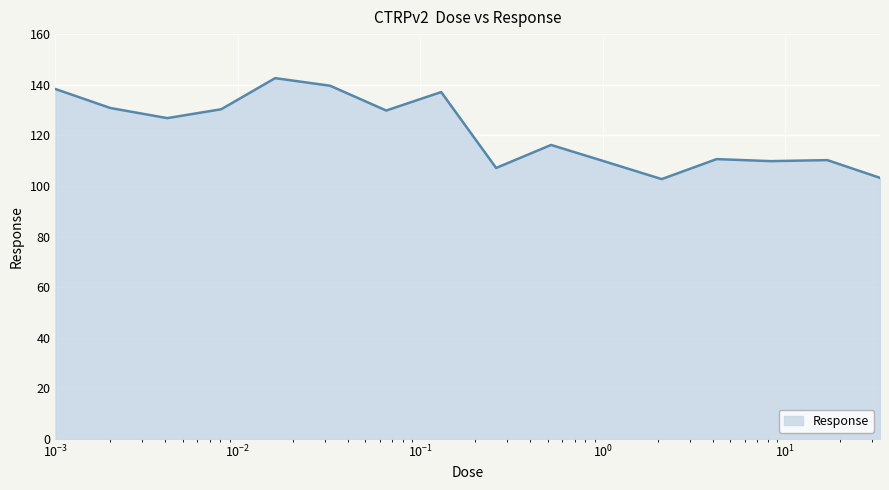

What is the minimum value shown in the chart?

102.7